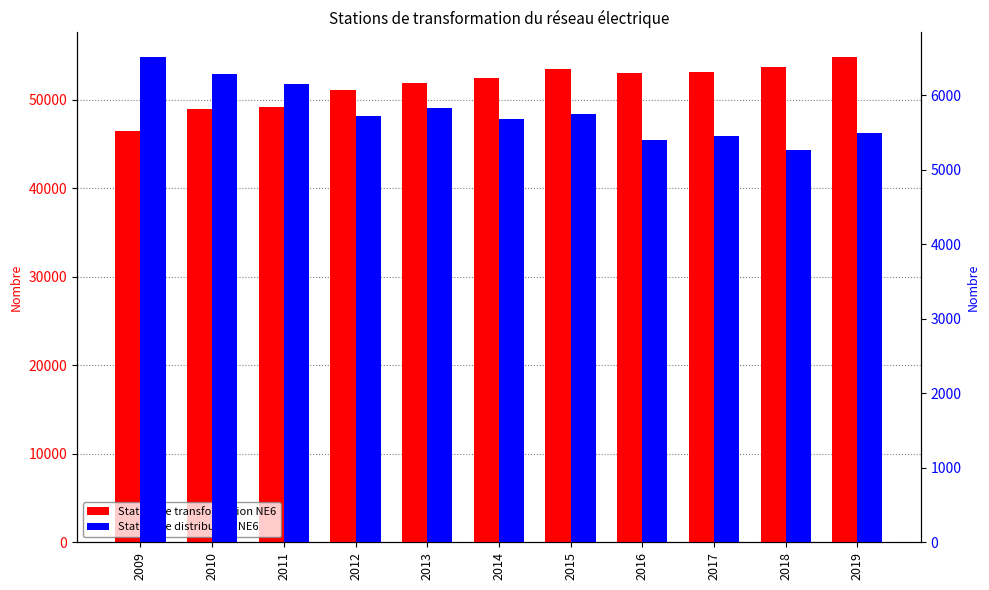

At which label does Station de distribution NE6 first exceed 5716?

2009